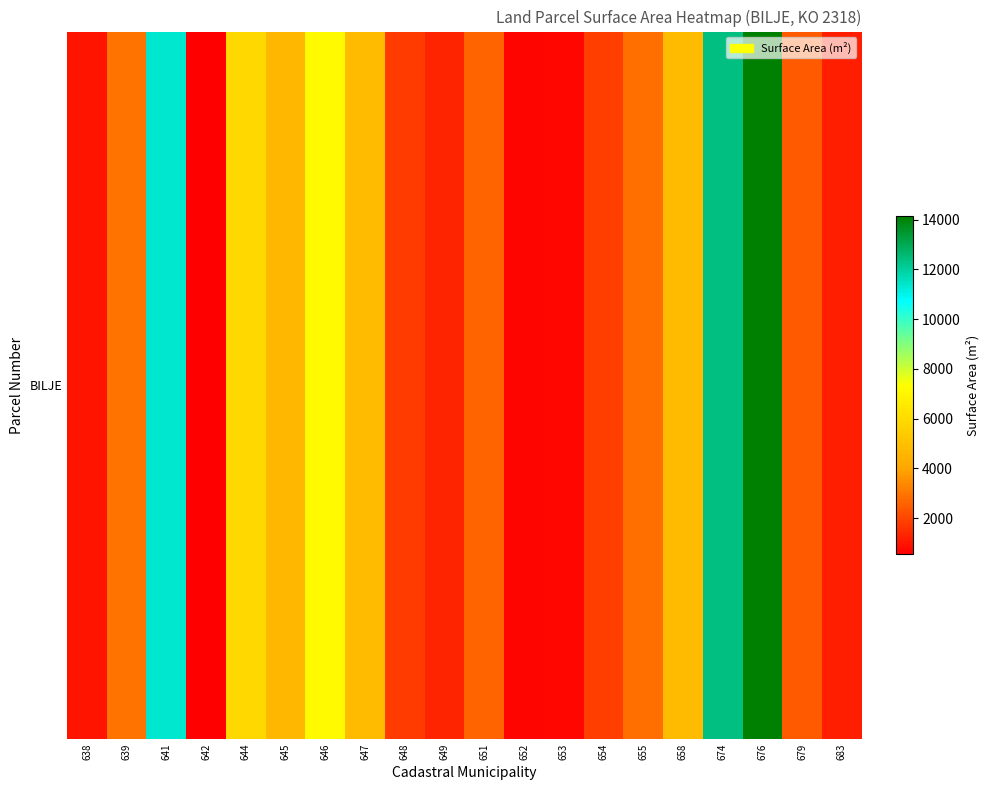

The chart shows a value of 11363 at 641. True or false?

True